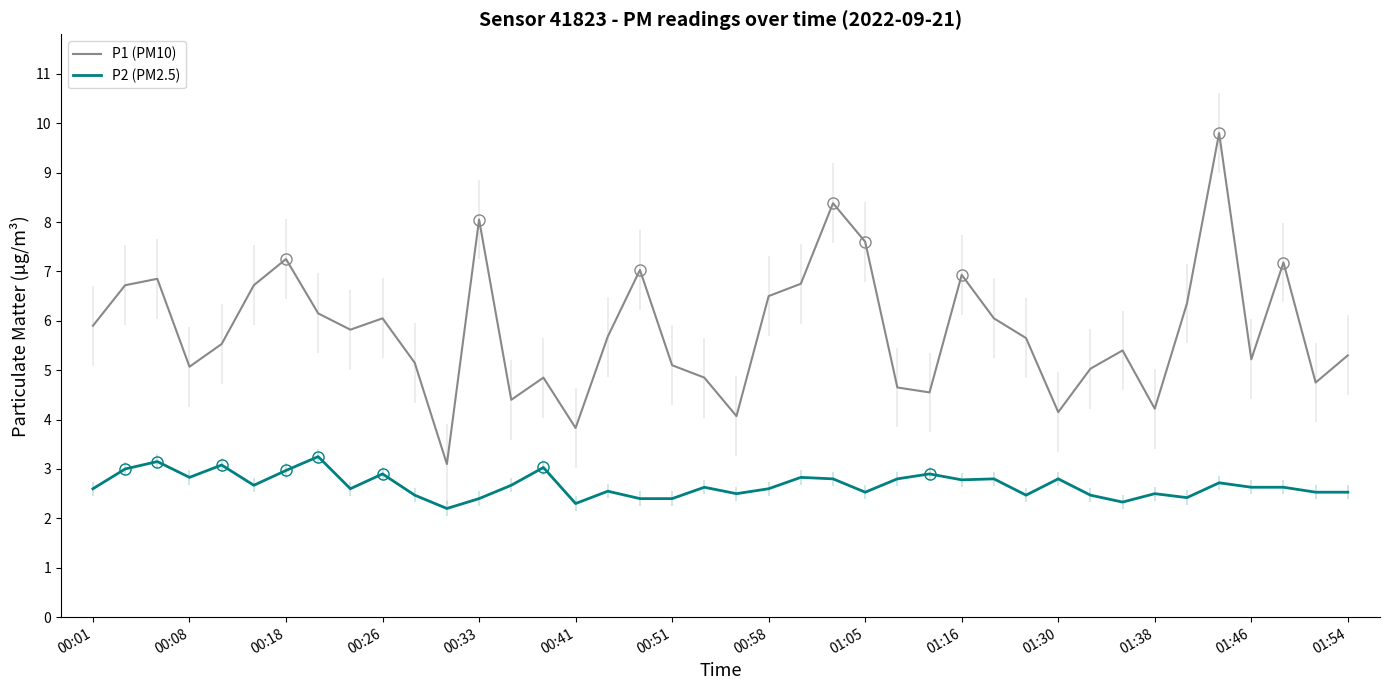

True or false: P2 (PM2.5) and P1 (PM10) cross at least once.

False